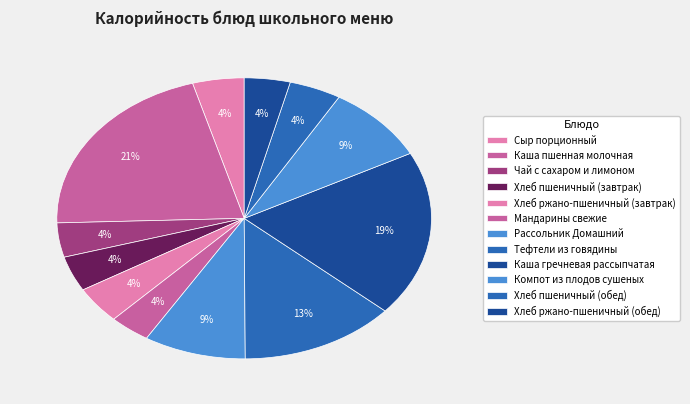

Which has a higher value, Мандарины свежие or Сыр порционный?

Сыр порционный